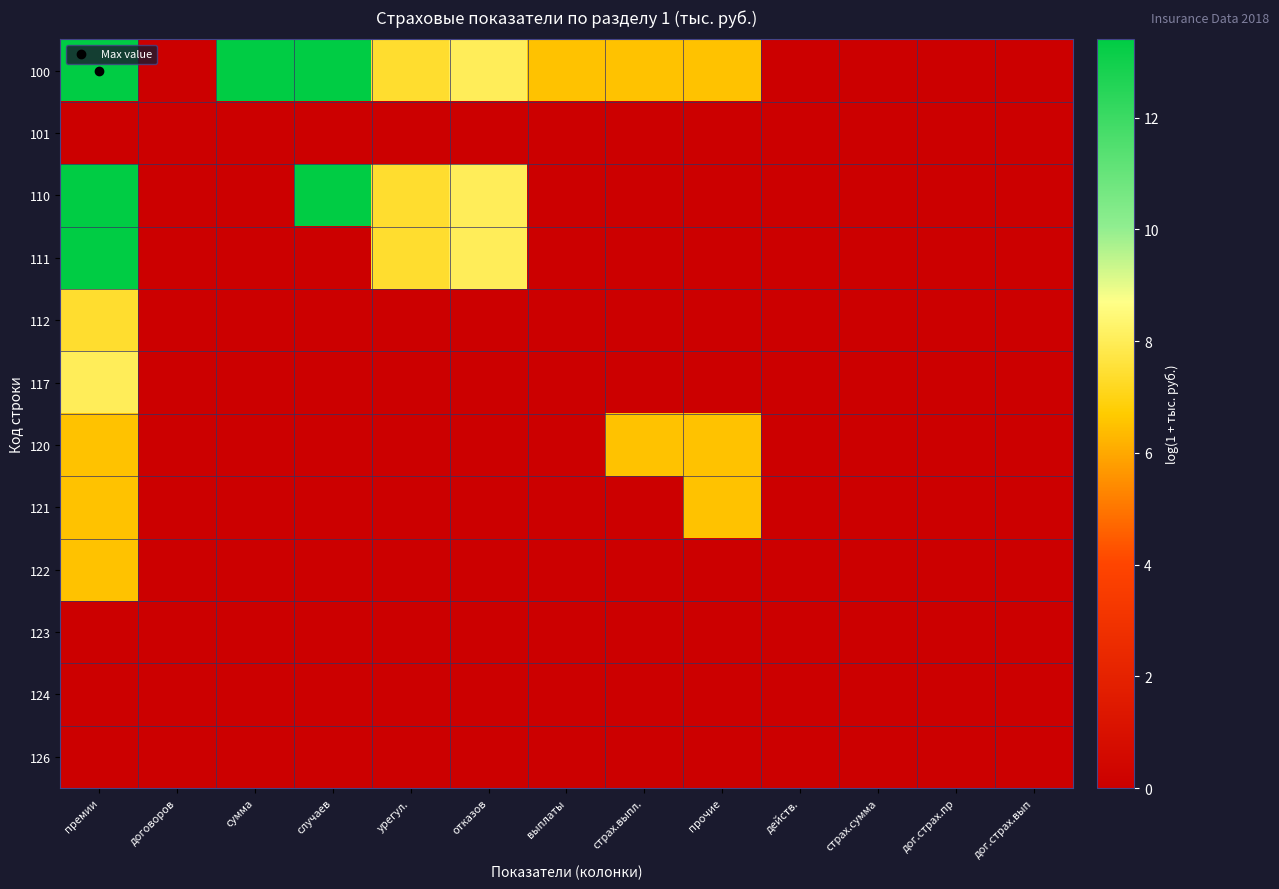

At how many categories does at least one series exceed 5?

8